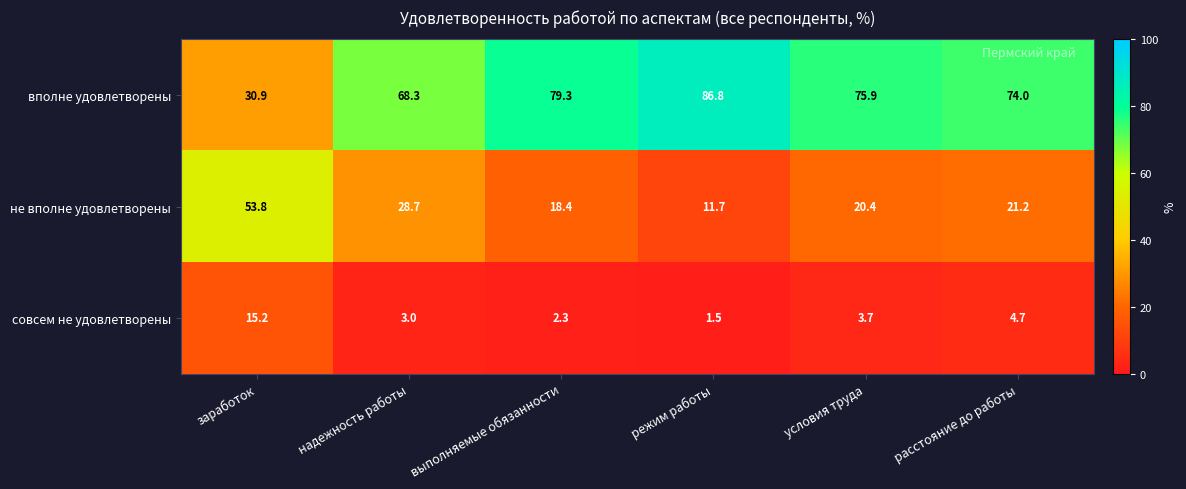

Reading left to right, extract all data points from this chart.

вполне удовлетворены: заработок=30.9	надежность работы=68.3	выполняемые обязанности=79.3	режим работы=86.8	условия труда=75.9	расстояние до работы=74.0
не вполне удовлетворены: заработок=53.8	надежность работы=28.7	выполняемые обязанности=18.4	режим работы=11.7	условия труда=20.4	расстояние до работы=21.2
совсем не удовлетворены: заработок=15.2	надежность работы=3.0	выполняемые обязанности=2.3	режим работы=1.5	условия труда=3.7	расстояние до работы=4.7